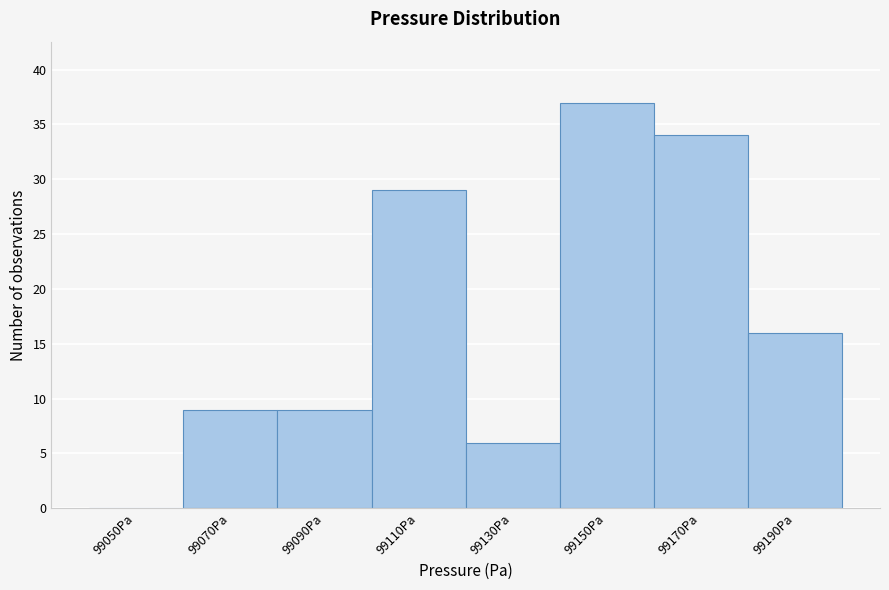

Reading left to right, extract all data points from this chart.

99050Pa=0	99070Pa=9	99090Pa=9	99110Pa=29	99130Pa=6	99150Pa=37	99170Pa=34	99190Pa=16